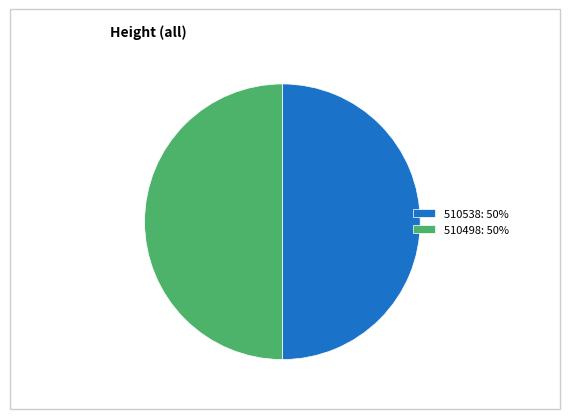

Do 510498: 50% and 510538: 50% together represent more than half of the pie?

Yes